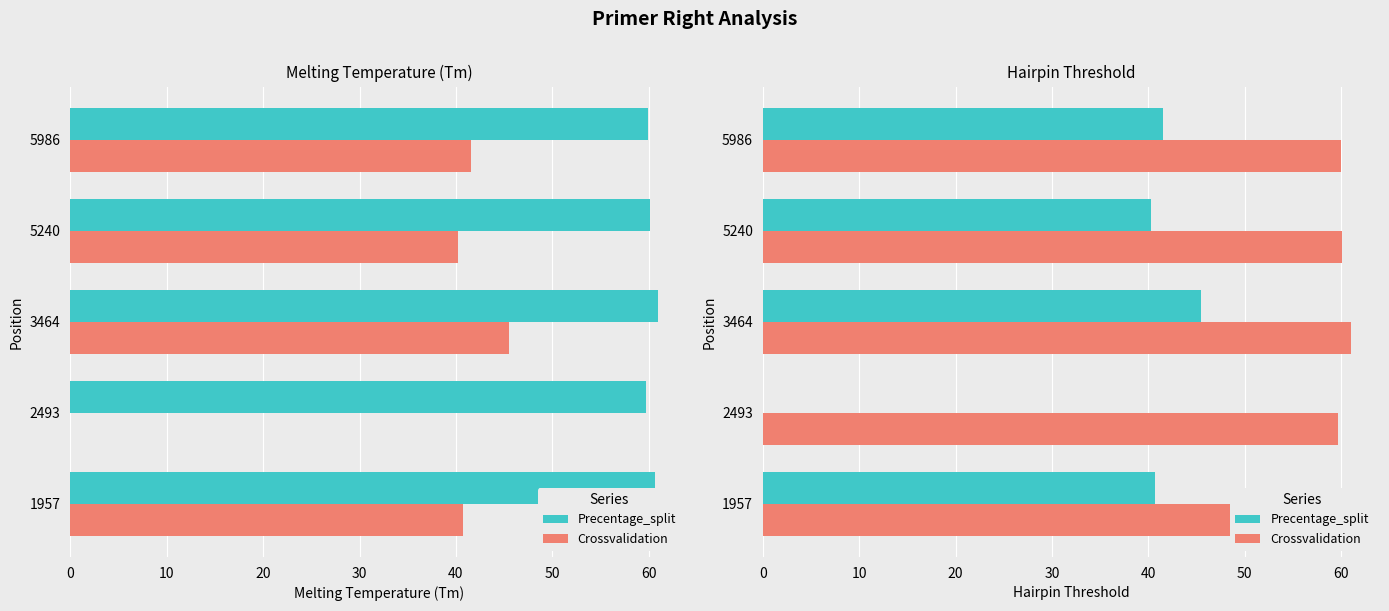

Which series has the widest spread of values?

Precentage_split